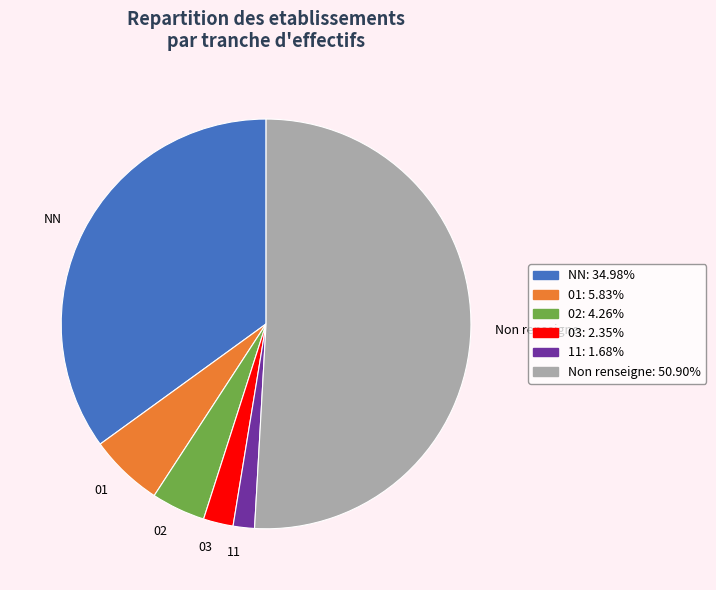

Rank the categories by value from highest to lowest.

Non renseigne, NN, 01, 02, 03, 11